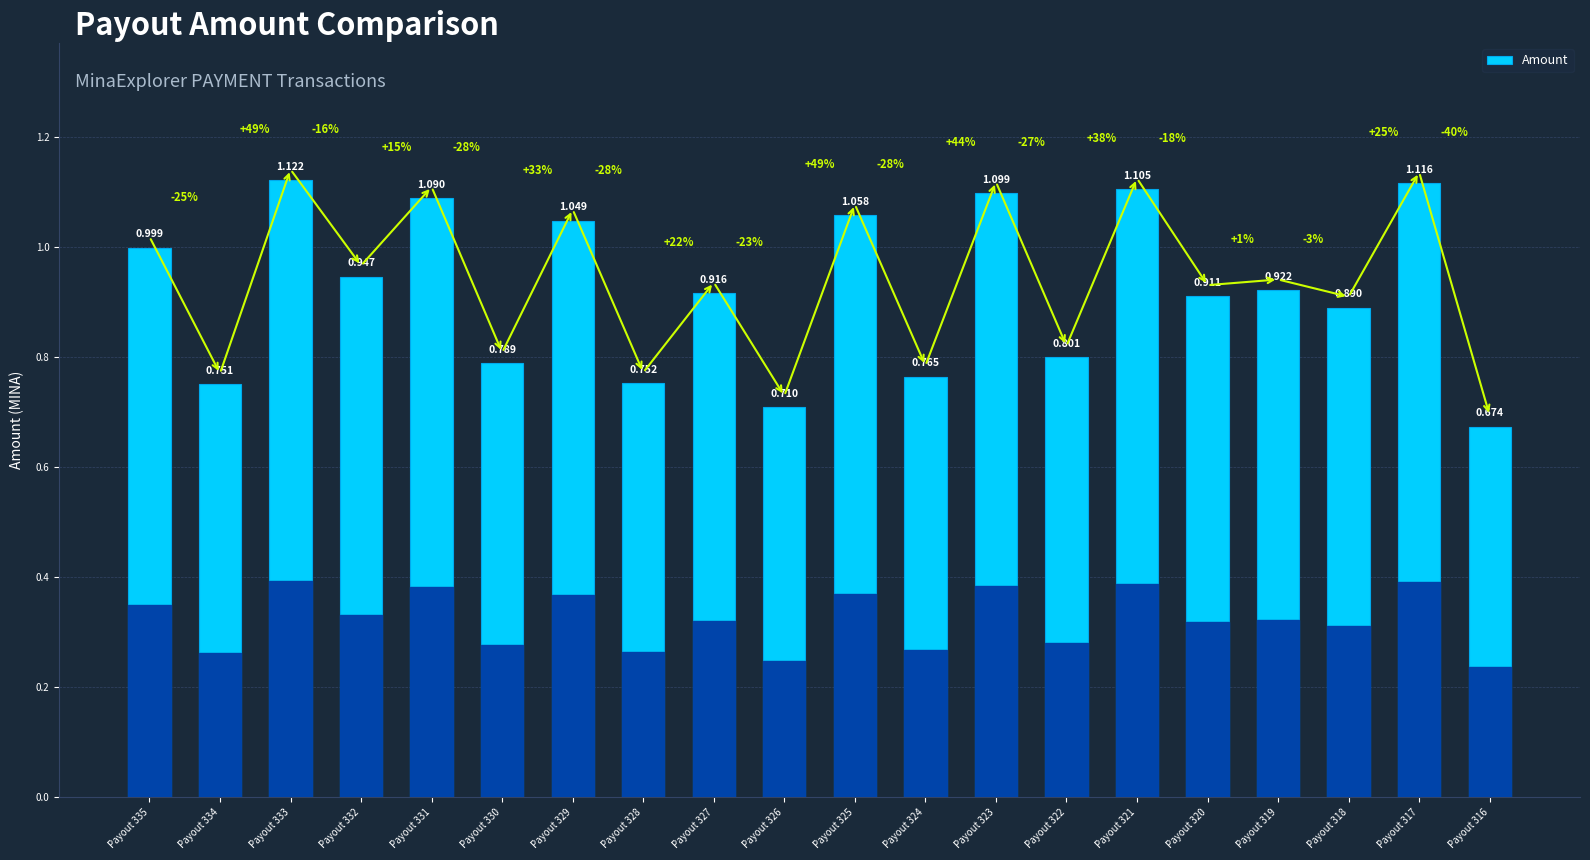

What is the difference between the second highest and minimum values?

0.4